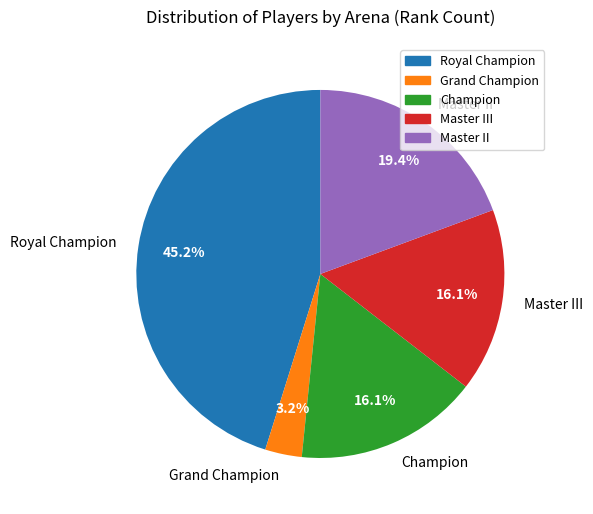

Approximately how many times larger is the value at Grand Champion compared to Royal Champion?

0.1